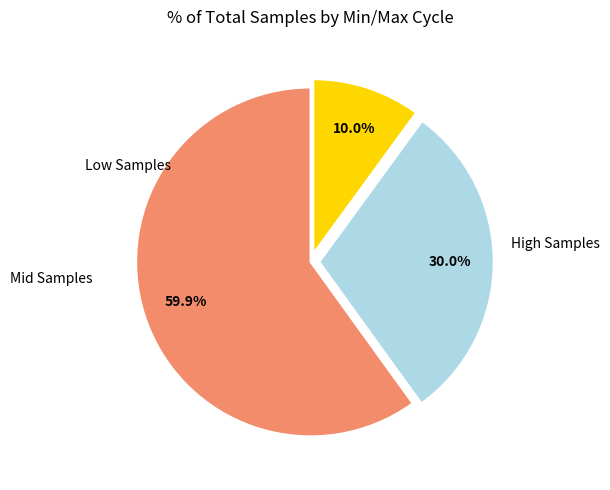

Does any single category account for the majority?

Yes